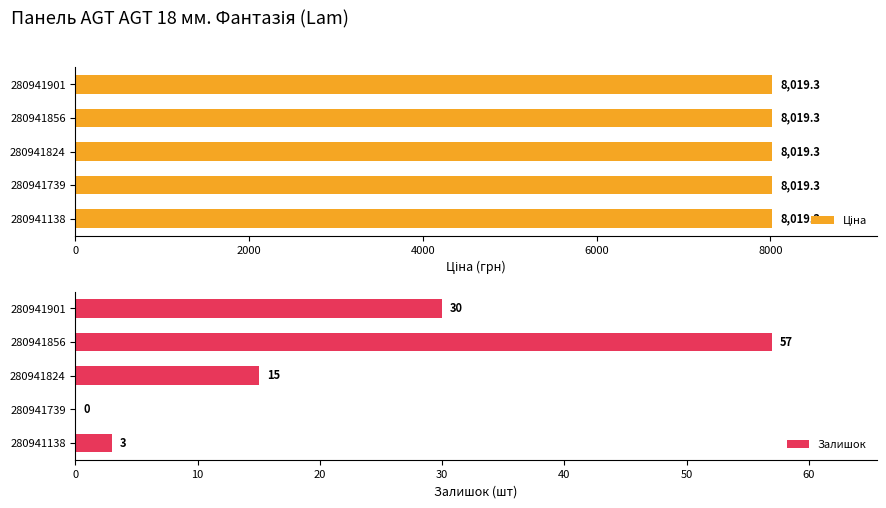

At which label is Залишок closest to 28?

280941901